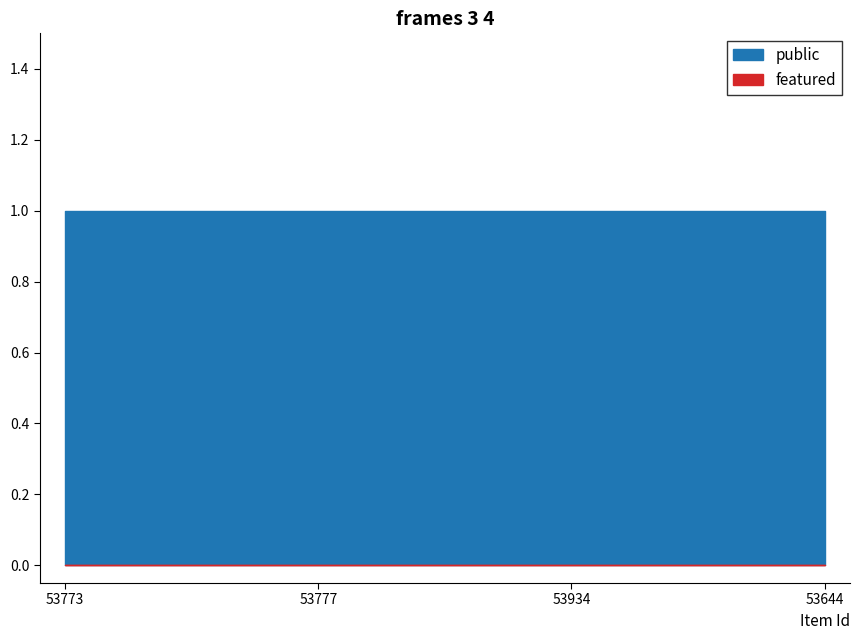

What is the value of the public point at the 3rd from the left?

1